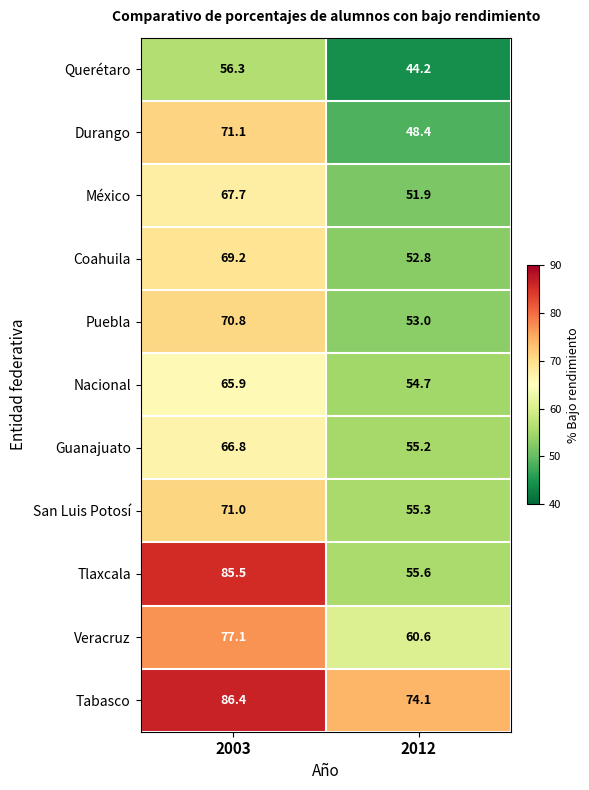

Rank the series at 2012 from lowest to highest value.

Querétaro, Durango, México, Coahuila, Puebla, Nacional, Guanajuato, San Luis Potosí, Tlaxcala, Veracruz, Tabasco